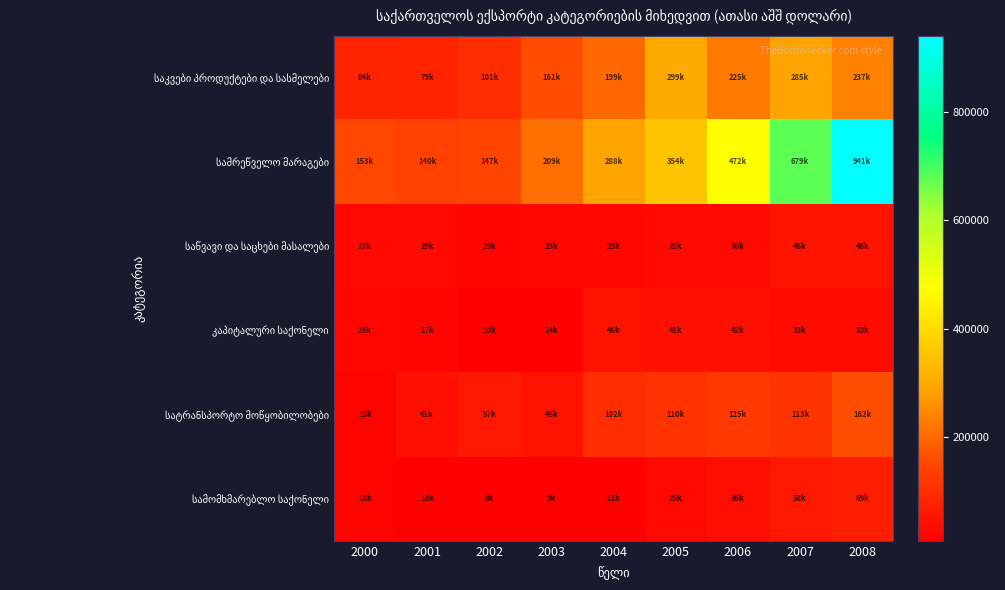

Which series has the largest range (max minus min)?

სამრეწველო მარაგები